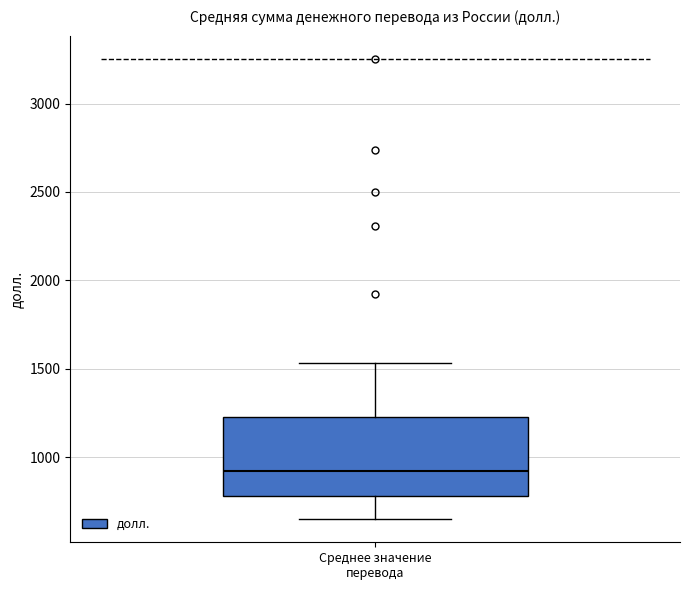

Where is the upper edge of the box for Среднее значение перевода on the y-axis? The values are not printed on the chart, so give them approximately, as read against the axis.

1250